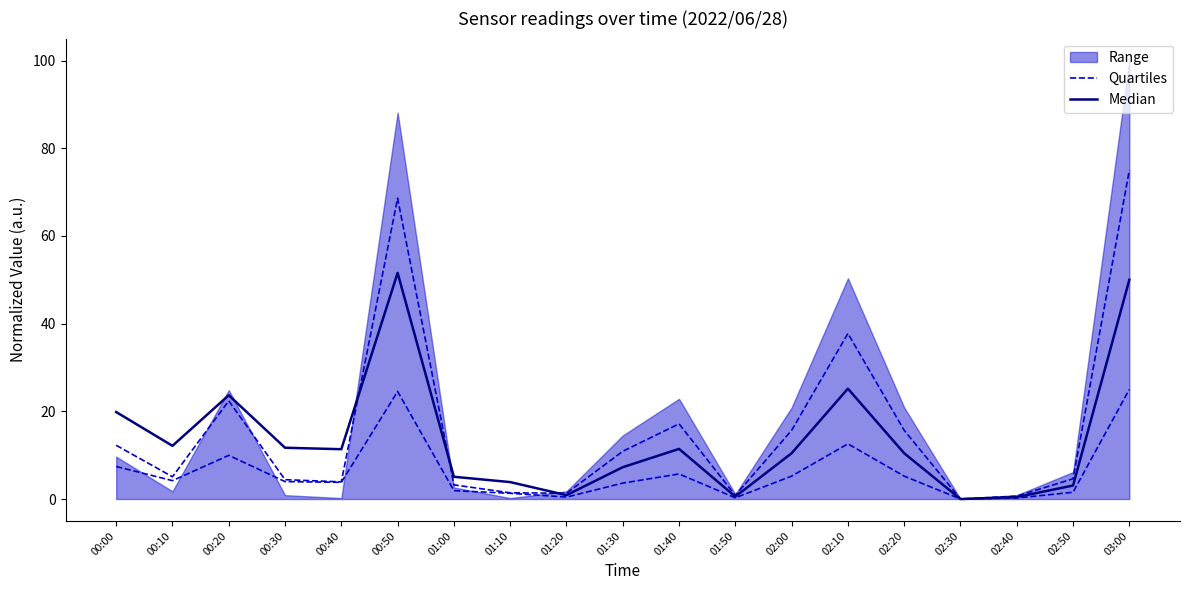

What is the value of the Median point at the 11th from the left?

11.4